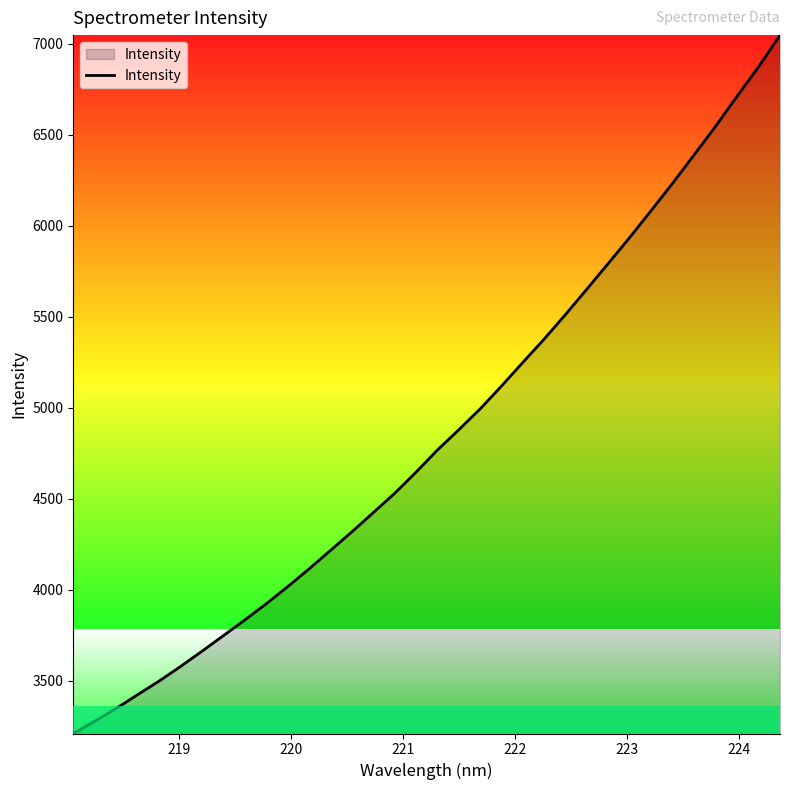

What is the greatest value displayed?

7047.6